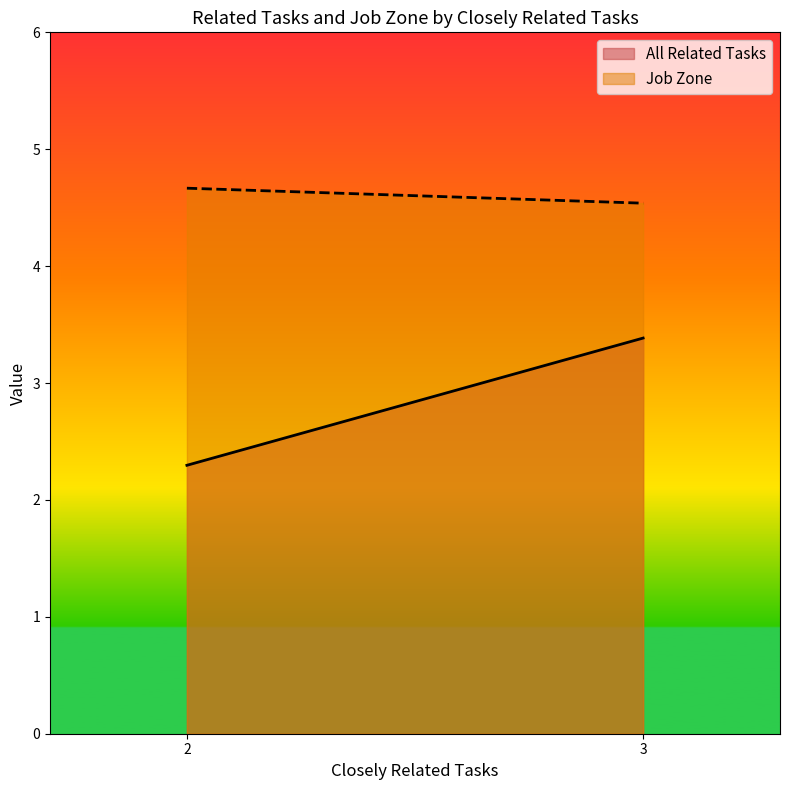

The All Related Tasks series shows 0.7 at 2. True or false?

False